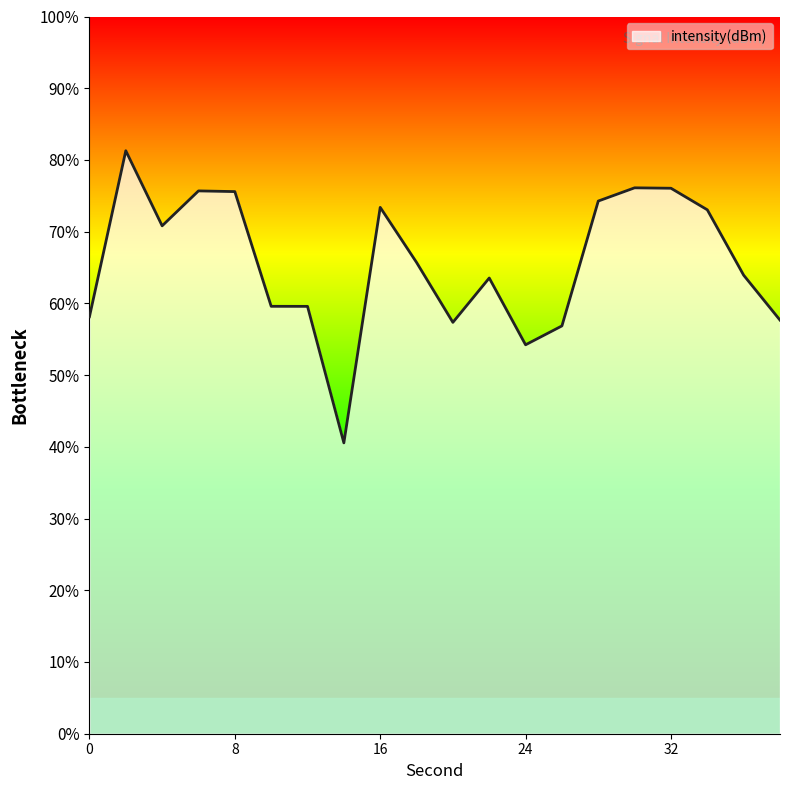

What is the change in value from 18 to 24?

-5.7